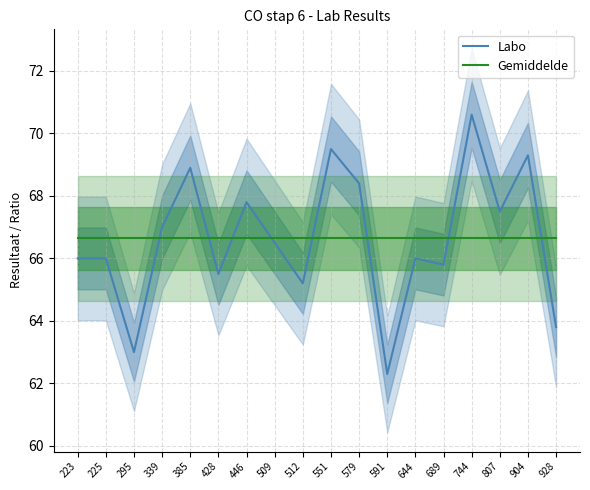

Reading left to right, transcribe all the data shown in this chart.

Labo: 223=66.0	225=66.0	295=63.0	339=67.0	385=68.9	428=65.5	446=67.8	509=66.5	512=65.2	551=69.5	579=68.4	591=62.3	644=66.0	689=65.8	744=70.6	807=67.5	904=69.3	928=63.8
Gemiddelde: 223=66.6	225=66.6	295=66.6	339=66.6	385=66.6	428=66.6	446=66.6	509=66.6	512=66.6	551=66.6	579=66.6	591=66.6	644=66.6	689=66.6	744=66.6	807=66.6	904=66.6	928=66.6